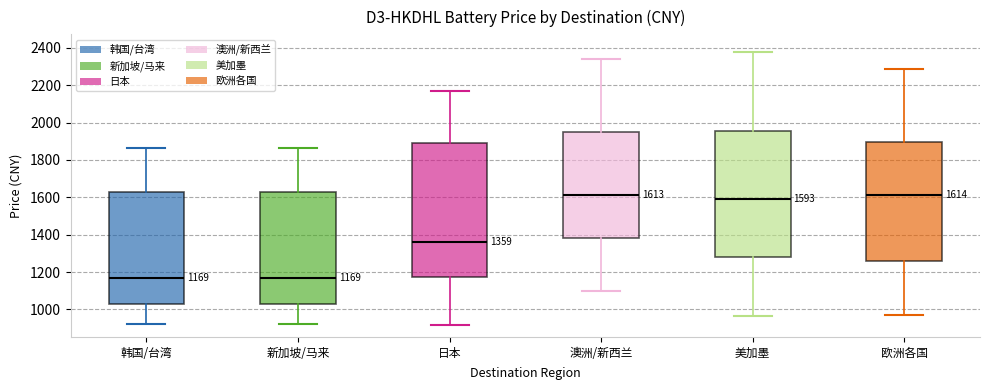

Comparing the boxes themselves (not the whiskers), which one is the tallest?

日本